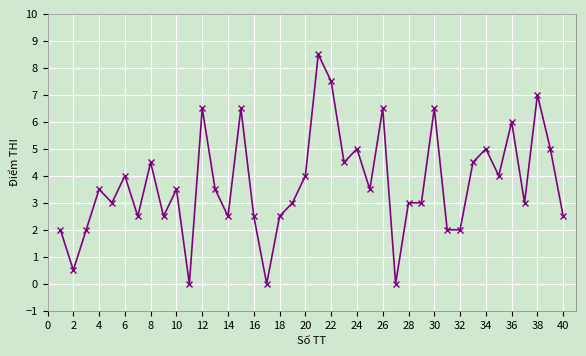

What is the maximum value shown in the chart?

8.5